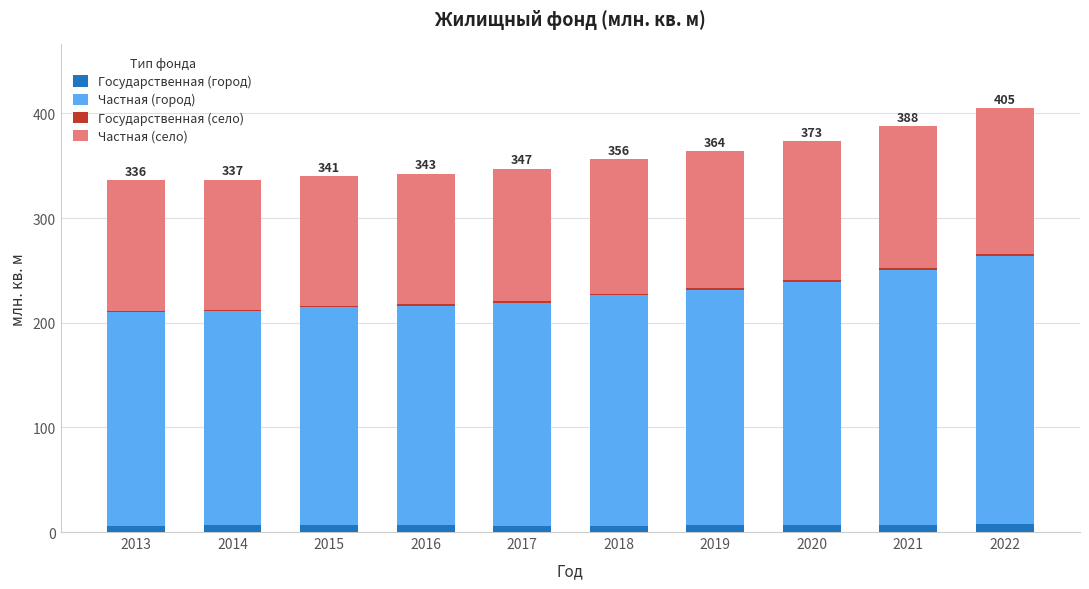

Count the number of categories in the chart.

10